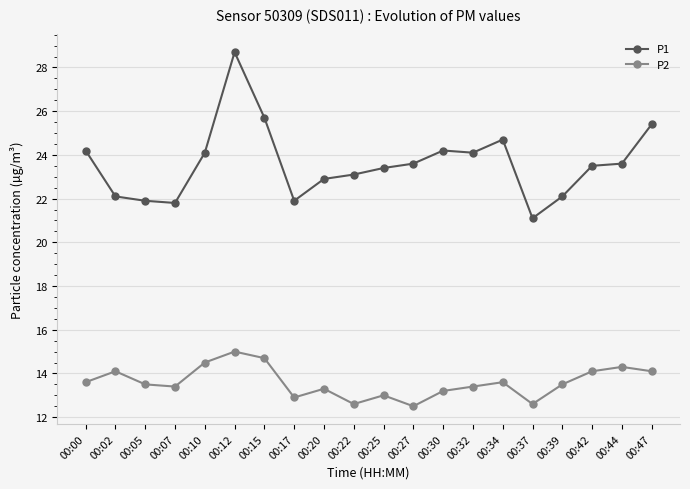

What is the value of the P2 point at the 4th from the left?

13.4